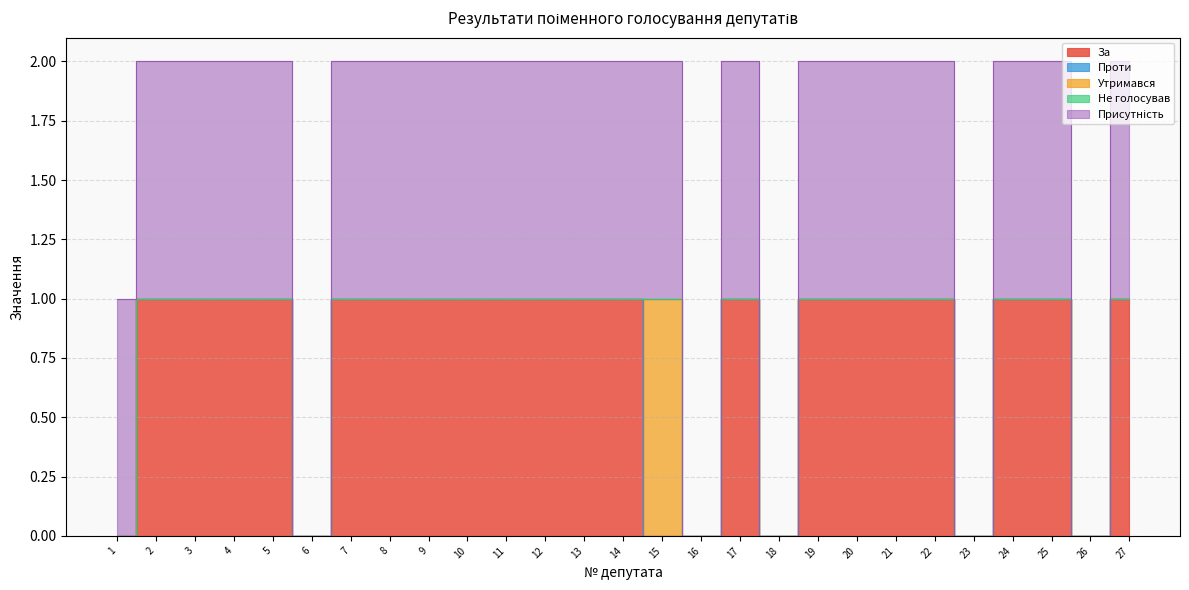

Where is Присутність nearest to the value 0?

6